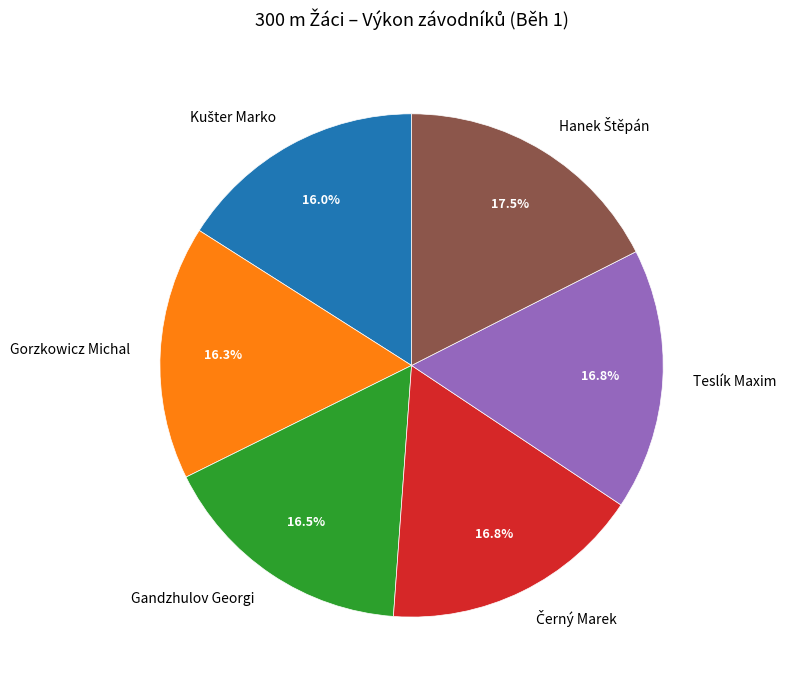

To the nearest percent, what is the average slice percentage?

17%